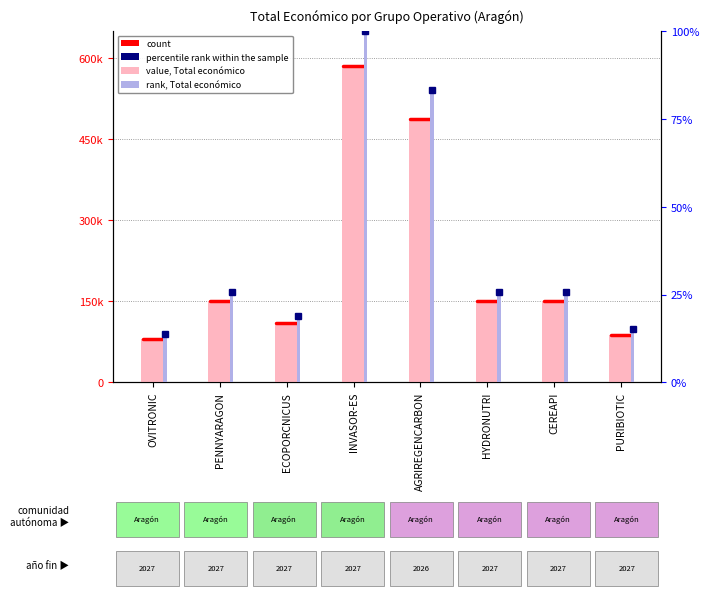

Reading right to left, extract all data points from this chart.

88160	150000	150000	486756	585346	110168	150000	80498